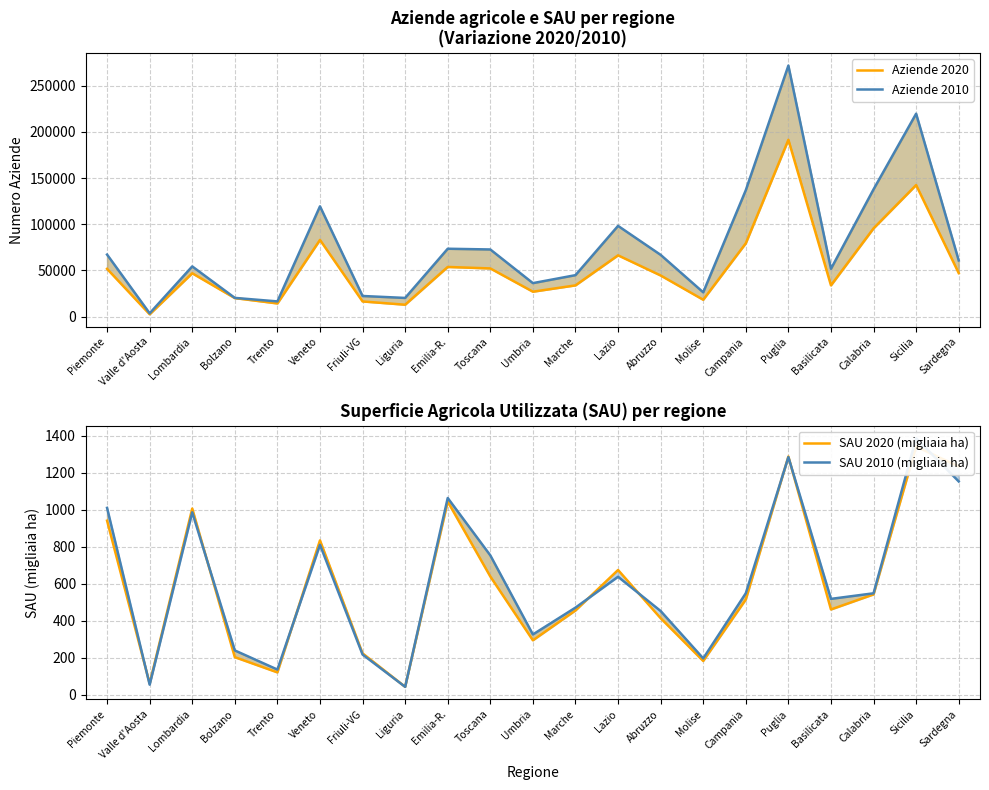

Read the SAU 2020 (migliaia ha) value at Abruzzo.

414.7